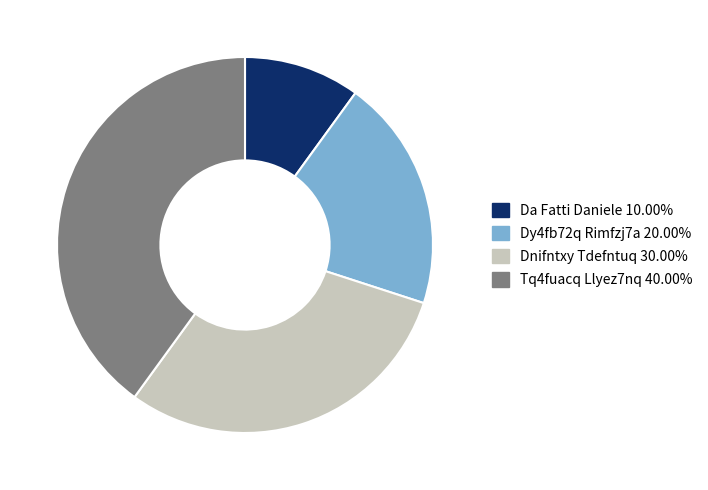

Combined, do Da Fatti Daniele and Dnifntxy Tdefntuq account for over 50%?

No